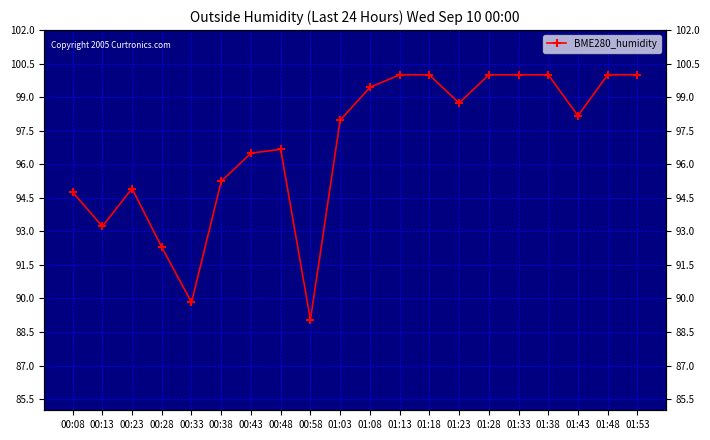

What is the label of the 11th point from the right?

01:03